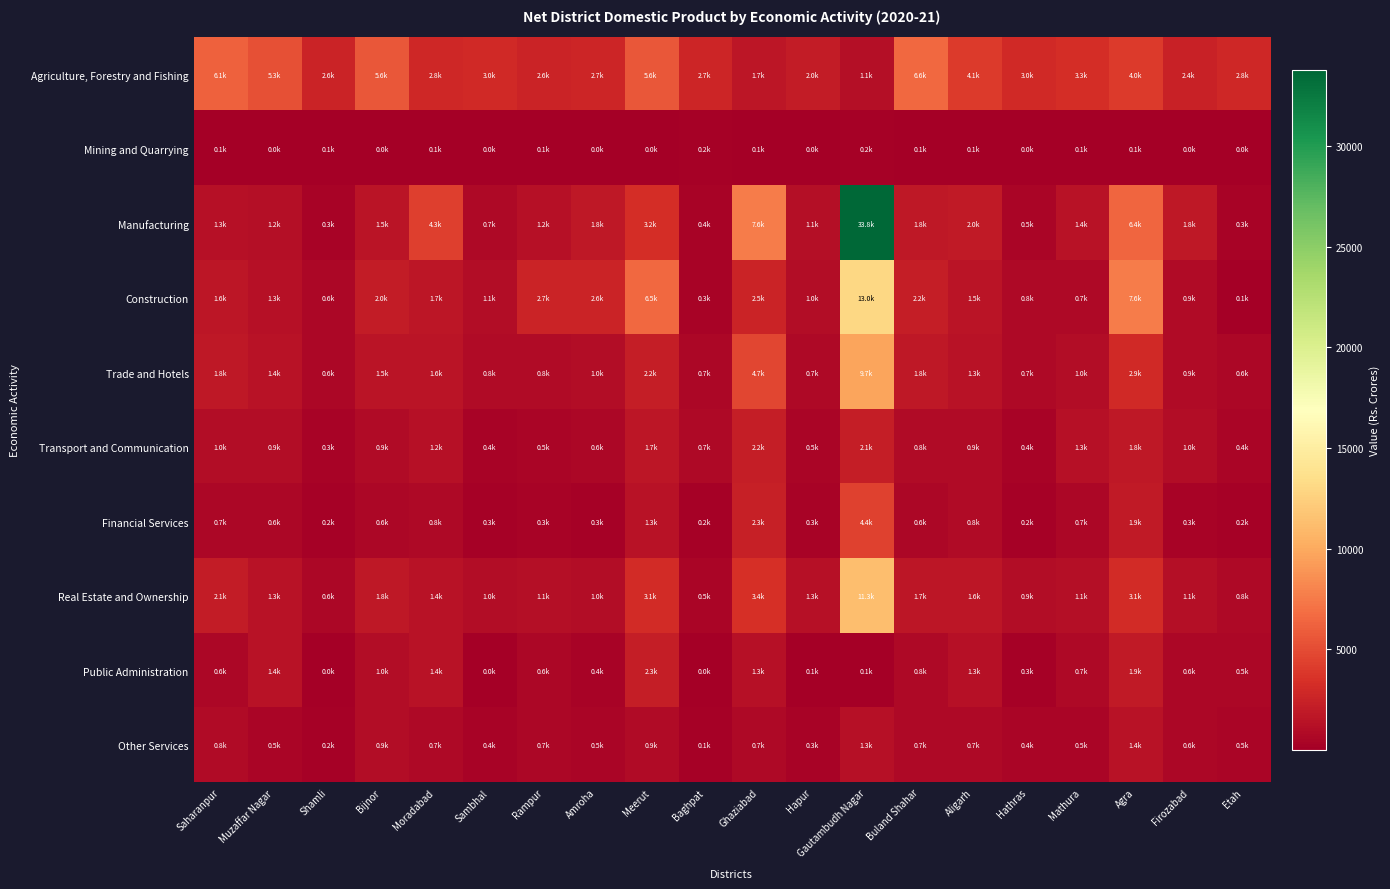

Reading right to left, transcribe all the data shown in this chart.

Agriculture, Forestry and Fishing: Etah=2823.9	Firozabad=2405.2	Agra=4006.3	Mathura=3276.8	Hathras=2953.2	Aligarh=4094.8	Buland Shahar=6594.6	Gautambudh Nagar=1125.8	Hapur=2049.8	Ghaziabad=1718.1	Baghpat=2685.4	Meerut=5622.3	Amroha=2722.2	Rampur=2582.8	Sambhal=3033.7	Moradabad=2799.2	Bijnor=5573.7	Shamli=2612.2	Muzaffar Nagar=5261.8	Saharanpur=6085.5
Mining and Quarrying: Etah=19.2	Firozabad=47.7	Agra=55.1	Mathura=52.9	Hathras=15.2	Aligarh=77.2	Buland Shahar=58.1	Gautambudh Nagar=193.8	Hapur=24.9	Ghaziabad=58.3	Baghpat=178.6	Meerut=30.1	Amroha=36.1	Rampur=54.7	Sambhal=32.0	Moradabad=65.4	Bijnor=44.1	Shamli=109.9	Muzaffar Nagar=49.7	Saharanpur=65.7
Manufacturing: Etah=316.6	Firozabad=1822.1	Agra=6406.9	Mathura=1395.6	Hathras=521.3	Aligarh=1953.6	Buland Shahar=1825.7	Gautambudh Nagar=33776.0	Hapur=1149.0	Ghaziabad=7647.4	Baghpat=401.9	Meerut=3235.7	Amroha=1823.3	Rampur=1243.8	Sambhal=741.8	Moradabad=4290.8	Bijnor=1513.9	Shamli=340.4	Muzaffar Nagar=1175.6	Saharanpur=1262.9
Construction: Etah=124.5	Firozabad=859.0	Agra=7615.5	Mathura=710.2	Hathras=754.1	Aligarh=1528.2	Buland Shahar=2225.5	Gautambudh Nagar=13017.4	Hapur=986.7	Ghaziabad=2534.8	Baghpat=290.0	Meerut=6525.1	Amroha=2608.8	Rampur=2650.7	Sambhal=1058.1	Moradabad=1712.2	Bijnor=2048.0	Shamli=566.2	Muzaffar Nagar=1267.4	Saharanpur=1648.2
Trade and Hotels: Etah=639.1	Firozabad=904.7	Agra=2935.6	Mathura=1022.7	Hathras=716.4	Aligarh=1339.8	Buland Shahar=1766.2	Gautambudh Nagar=9717.8	Hapur=712.2	Ghaziabad=4706.6	Baghpat=664.5	Meerut=2154.9	Amroha=956.1	Rampur=830.8	Sambhal=807.4	Moradabad=1567.2	Bijnor=1474.7	Shamli=621.5	Muzaffar Nagar=1417.2	Saharanpur=1780.7
Transport and Communication: Etah=416.6	Firozabad=1048.1	Agra=1792.2	Mathura=1268.5	Hathras=402.6	Aligarh=924.8	Buland Shahar=821.6	Gautambudh Nagar=2127.1	Hapur=458.5	Ghaziabad=2240.2	Baghpat=684.6	Meerut=1681.4	Amroha=637.7	Rampur=525.5	Sambhal=368.8	Moradabad=1213.5	Bijnor=876.3	Shamli=295.4	Muzaffar Nagar=938.9	Saharanpur=967.9
Financial Services: Etah=226.6	Firozabad=349.6	Agra=1894.5	Mathura=653.3	Hathras=247.0	Aligarh=844.9	Buland Shahar=566.2	Gautambudh Nagar=4374.3	Hapur=287.6	Ghaziabad=2269.6	Baghpat=204.2	Meerut=1347.5	Amroha=272.1	Rampur=291.1	Sambhal=265.0	Moradabad=769.3	Bijnor=617.8	Shamli=184.7	Muzaffar Nagar=617.9	Saharanpur=660.2
Real Estate and Ownership: Etah=793.3	Firozabad=1117.0	Agra=3110.1	Mathura=1140.9	Hathras=940.6	Aligarh=1644.9	Buland Shahar=1680.1	Gautambudh Nagar=11271.8	Hapur=1310.8	Ghaziabad=3370.7	Baghpat=542.1	Meerut=3055.9	Amroha=950.5	Rampur=1127.8	Sambhal=988.3	Moradabad=1410.0	Bijnor=1806.3	Shamli=601.3	Muzaffar Nagar=1338.3	Saharanpur=2091.5
Public Administration: Etah=546.7	Firozabad=581.7	Agra=1905.7	Mathura=678.3	Hathras=272.8	Aligarh=1303.6	Buland Shahar=772.3	Gautambudh Nagar=96.8	Hapur=53.7	Ghaziabad=1269.1	Baghpat=29.6	Meerut=2255.1	Amroha=351.4	Rampur=557.2	Sambhal=24.3	Moradabad=1379.1	Bijnor=1023.9	Shamli=23.0	Muzaffar Nagar=1439.8	Saharanpur=648.0
Other Services: Etah=473.1	Firozabad=604.8	Agra=1389.4	Mathura=501.1	Hathras=438.2	Aligarh=698.3	Buland Shahar=723.2	Gautambudh Nagar=1311.8	Hapur=287.9	Ghaziabad=702.7	Baghpat=148.5	Meerut=915.3	Amroha=484.7	Rampur=652.1	Sambhal=396.4	Moradabad=700.9	Bijnor=947.1	Shamli=197.3	Muzaffar Nagar=501.4	Saharanpur=848.5